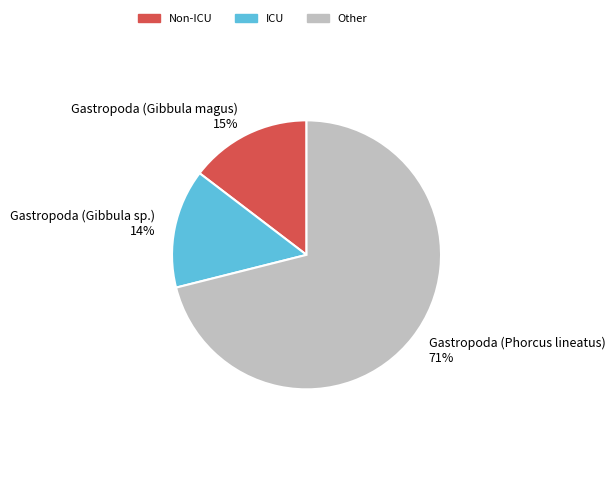

What is the majority slice?

Gastropoda (Phorcus lineatus)